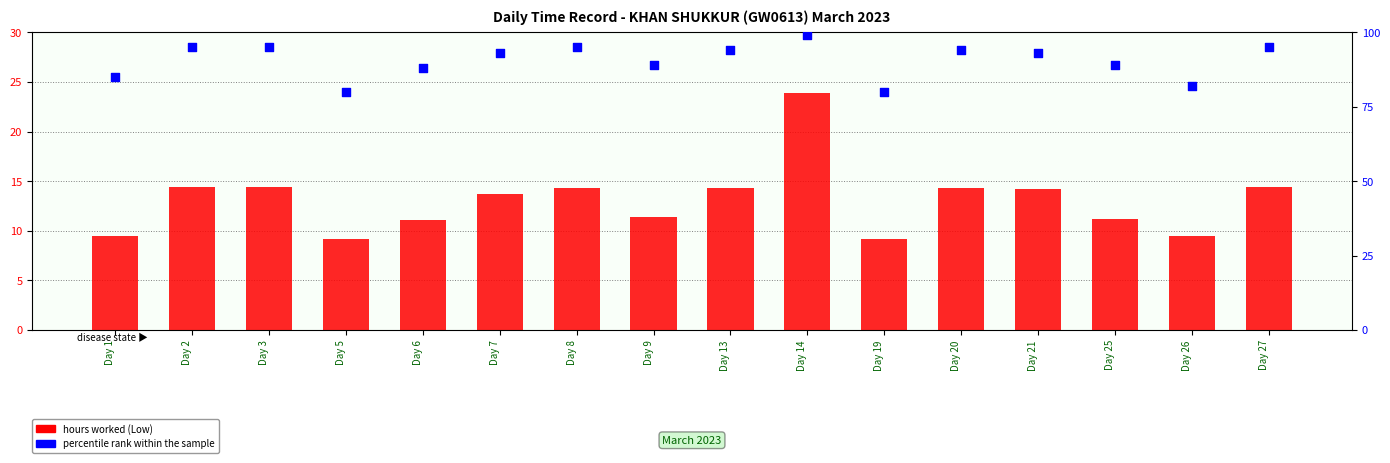

What are all the series names shown in the legend?

hours worked (Low), percentile rank within the sample